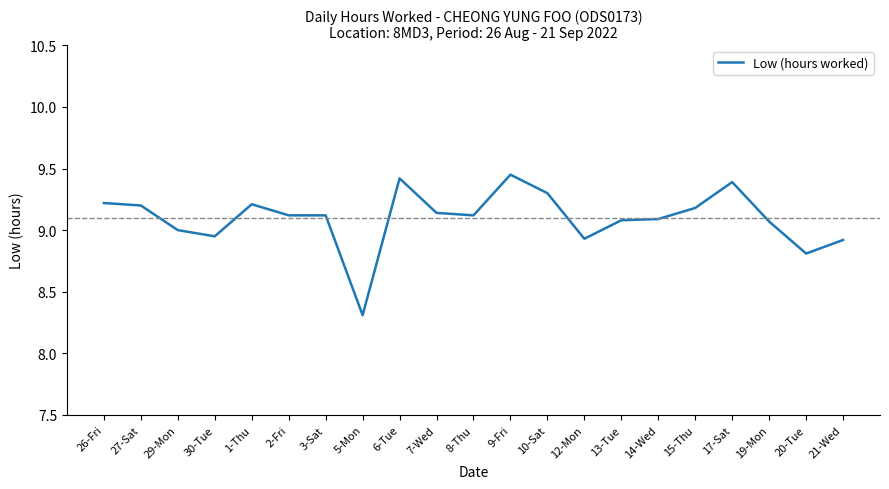

The value at 21-Wed is 12.1. True or false?

False